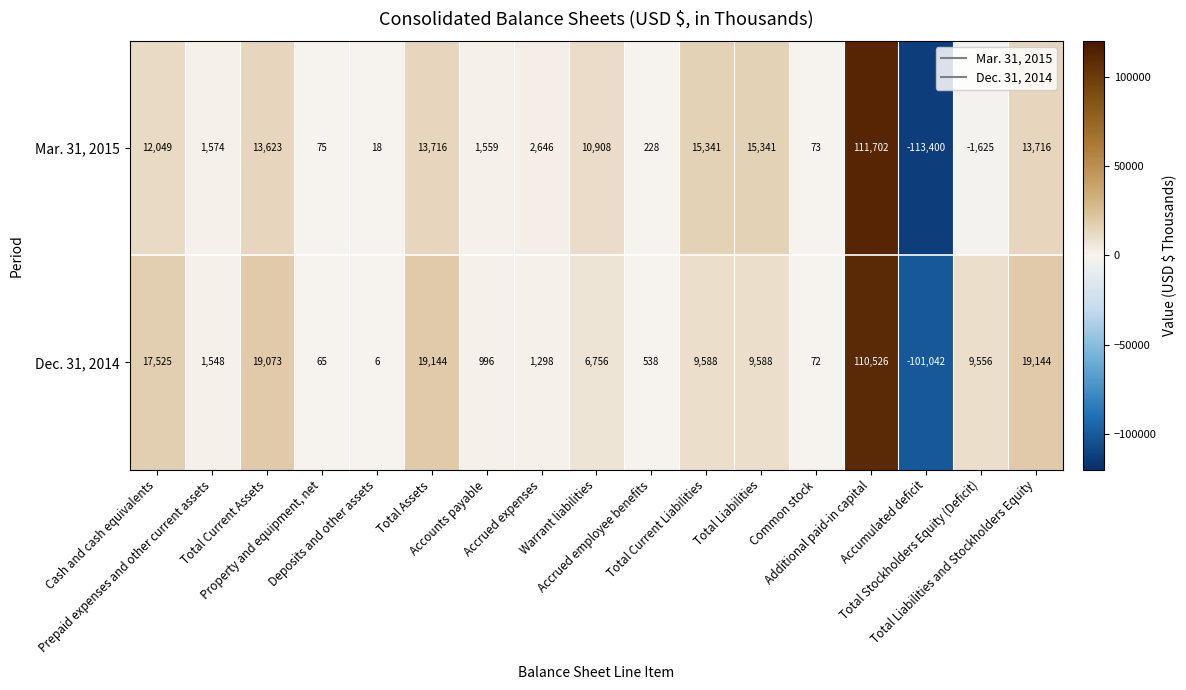

Rank the series by their maximum value, from lowest to highest.

Dec. 31, 2014, Mar. 31, 2015